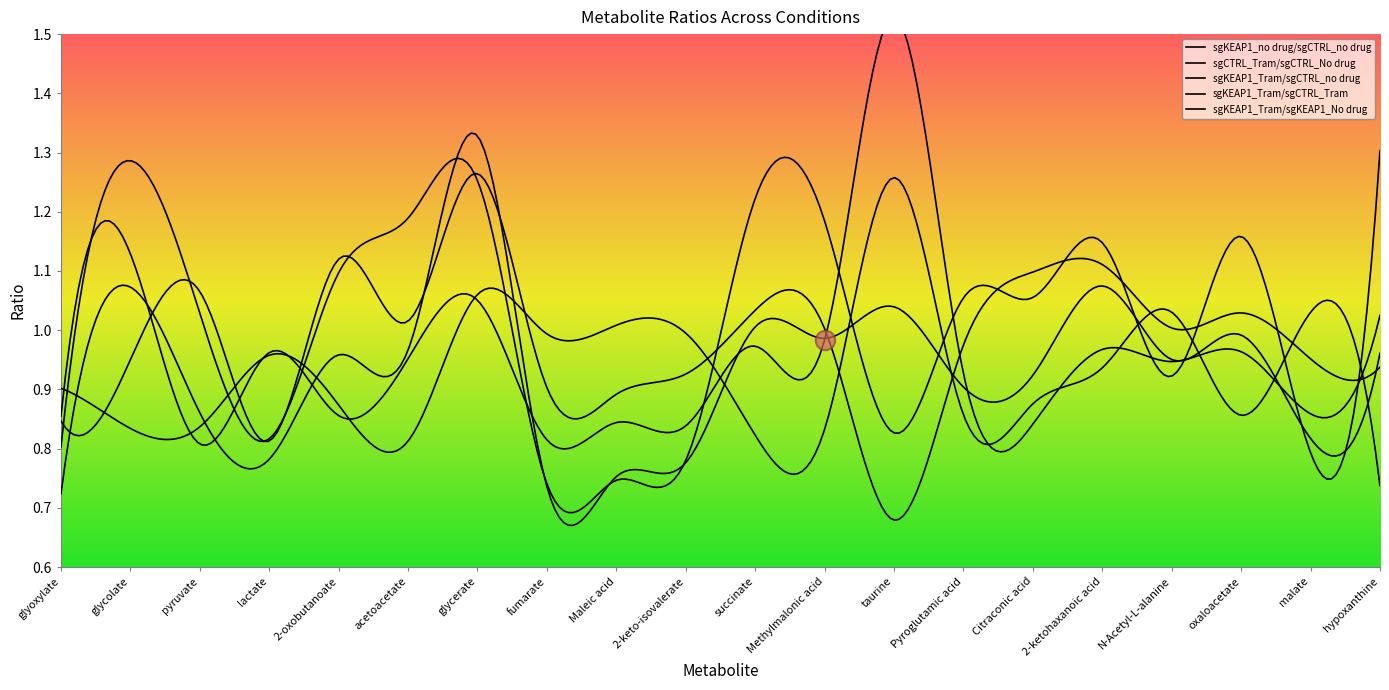

Reading left to right, list all the values displayed in this chart.

sgKEAP1_no drug/sgCTRL_no drug: 0.9	0.8	0.8	1.0	0.9	0.8	1.1	1.0	1.0	1.0	0.8	0.8	1.3	0.9	0.9	0.9	1.0	0.9	1.0	0.7
sgCTRL_Tram/sgCTRL_No drug: 0.8	1.0	1.1	0.8	1.1	1.0	1.3	0.9	0.9	0.9	1.0	1.0	0.7	1.0	1.1	1.1	1.0	1.0	1.0	0.9
sgKEAP1_Tram/sgCTRL_no drug: 0.7	1.1	0.9	0.8	1.0	1.0	1.3	0.7	0.8	0.8	1.0	1.0	1.0	0.9	0.9	1.1	1.0	1.0	0.8	1.0
sgKEAP1_Tram/sgCTRL_Tram: 0.9	1.1	0.8	1.0	0.9	1.0	1.1	0.8	0.8	0.8	1.0	1.0	1.5	0.9	0.8	1.0	0.9	1.0	0.9	1.0
sgKEAP1_Tram/sgKEAP1_No drug: 0.8	1.3	1.0	0.8	1.1	1.2	1.3	0.7	0.7	0.8	1.2	1.2	0.8	1.1	1.1	1.1	0.9	1.2	0.8	1.3